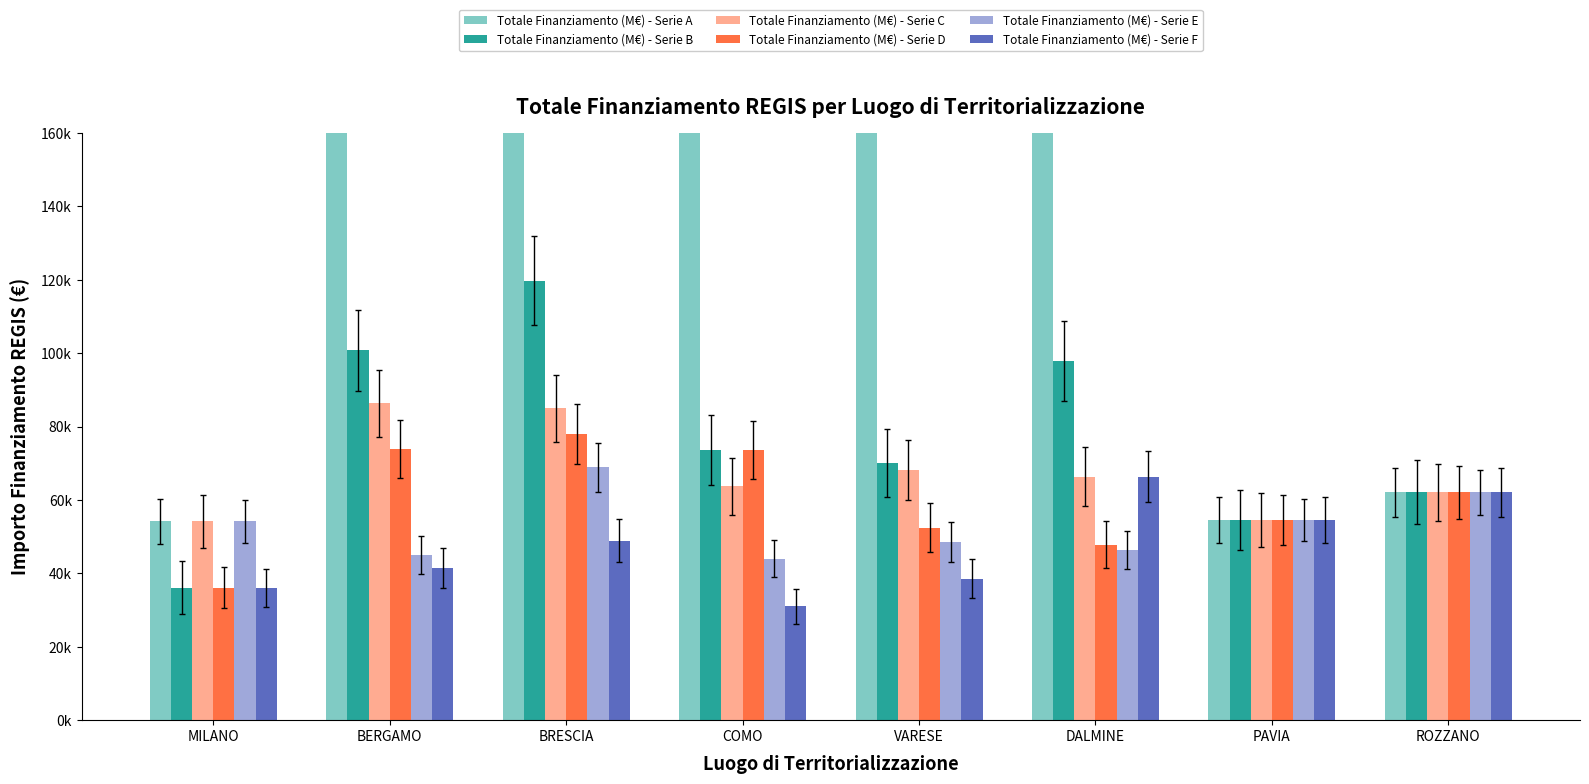

True or false: Totale Finanziamento (M€) - Serie C has a value of 127606.6 at BRESCIA.

False